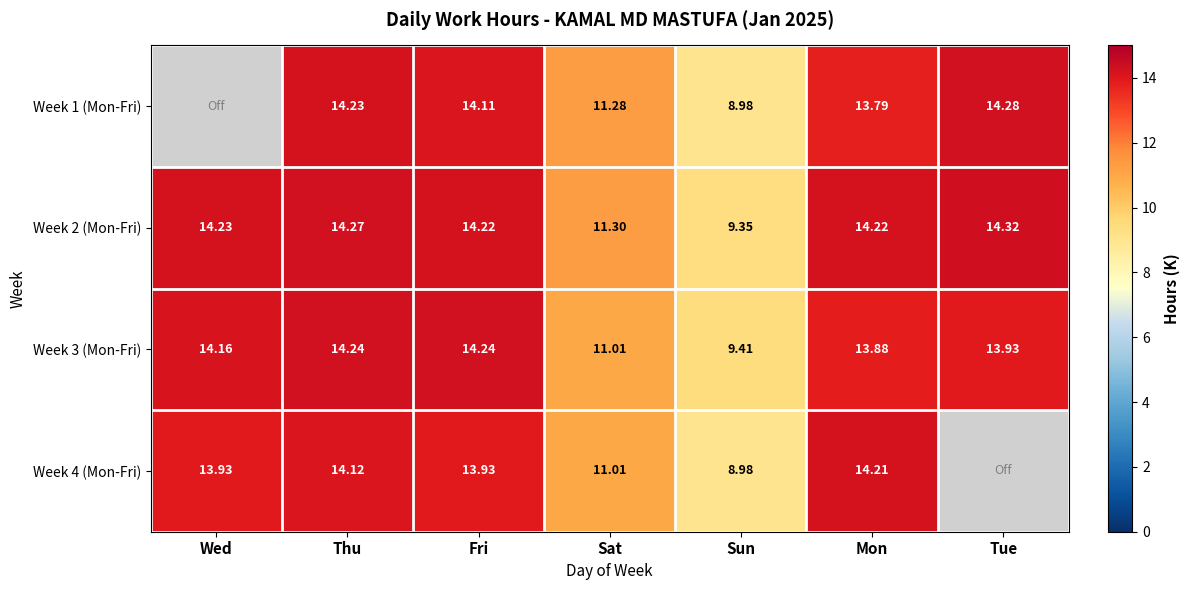

Is the value of Week 3 (Mon-Fri) at Sat greater than the value of Week 4 (Mon-Fri) at Fri?

No